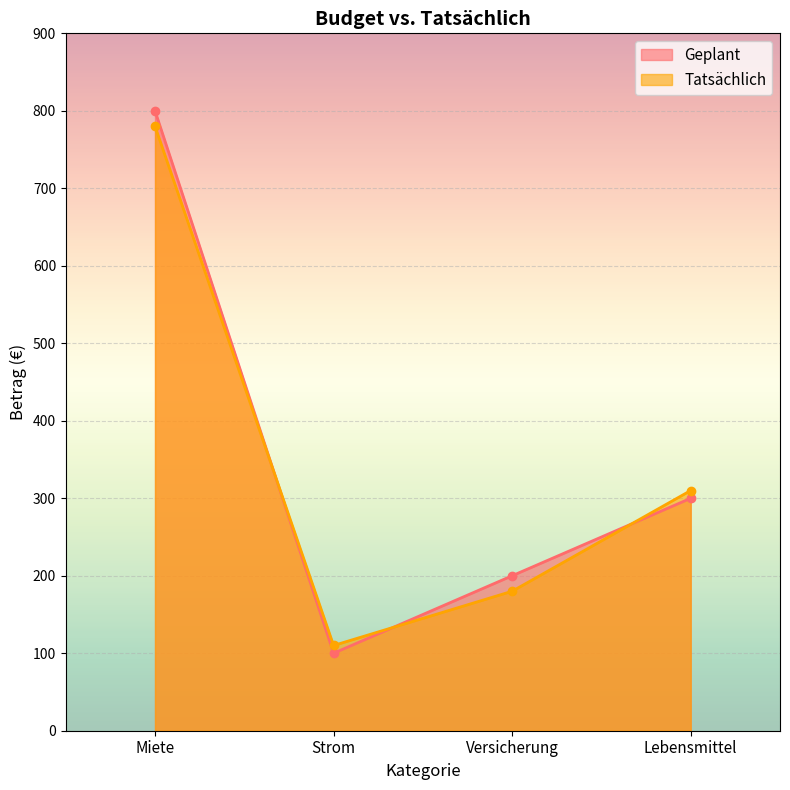

Reading right to left, transcribe all the data shown in this chart.

Geplant: 300	200	100	800
Tatsächlich: 310	180	110	780